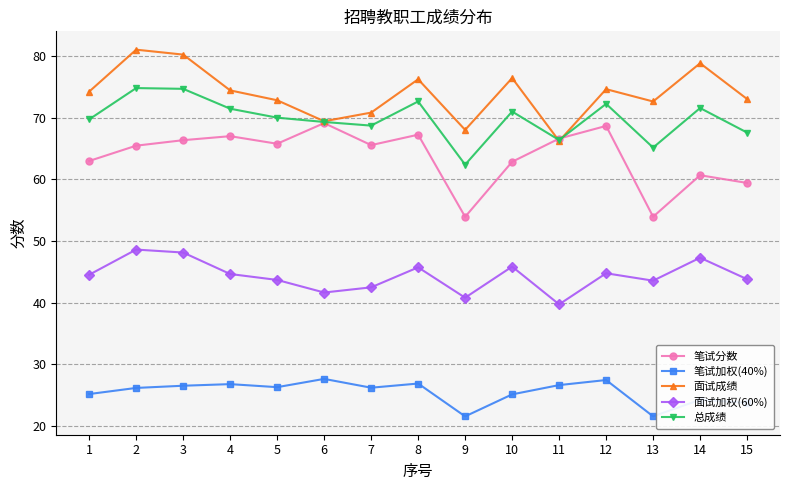

True or false: 笔试加权(40%) and 面试成绩 cross at least once.

False